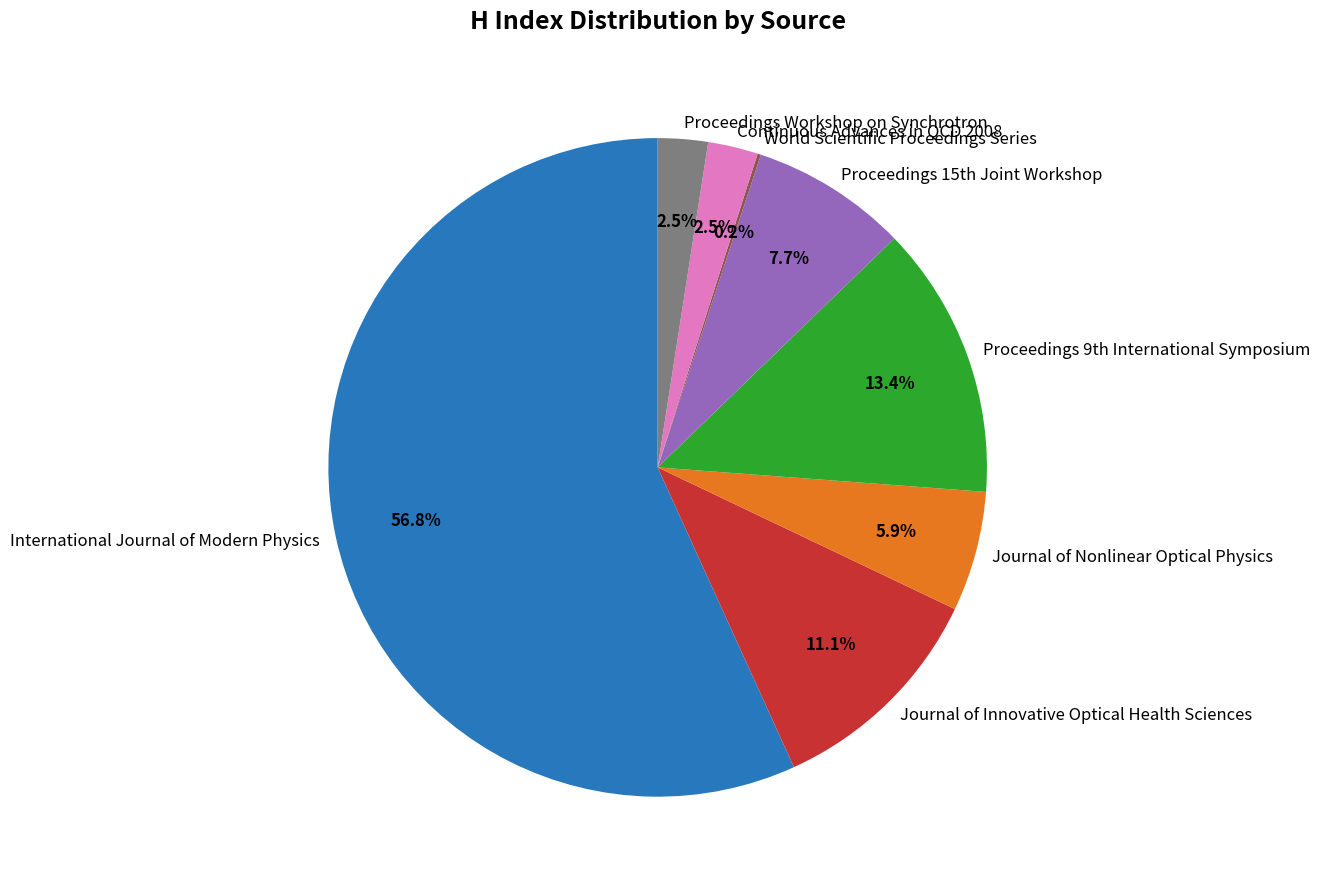

To the nearest percent, what is the difference between the Continuous Advances in QCD 2008 and International Journal of Modern Physics slice percentages?

54%